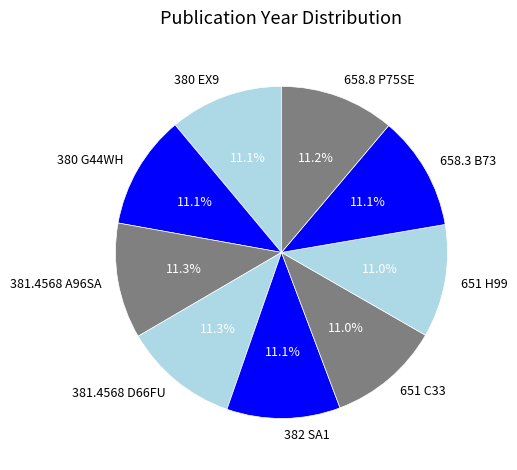

What is the ratio of the value at 382 SA1 to the value at 658.3 B73?

1.0